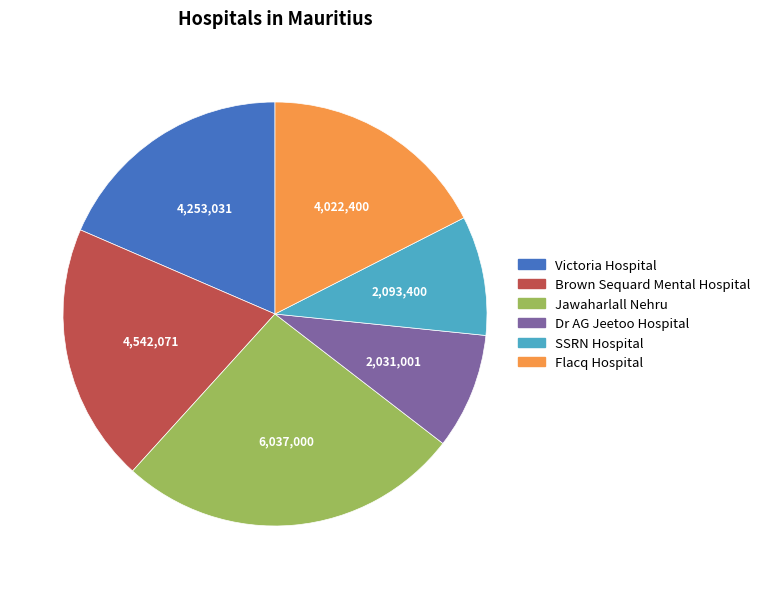

What is the largest slice in the pie chart?

Jawaharlall Nehru